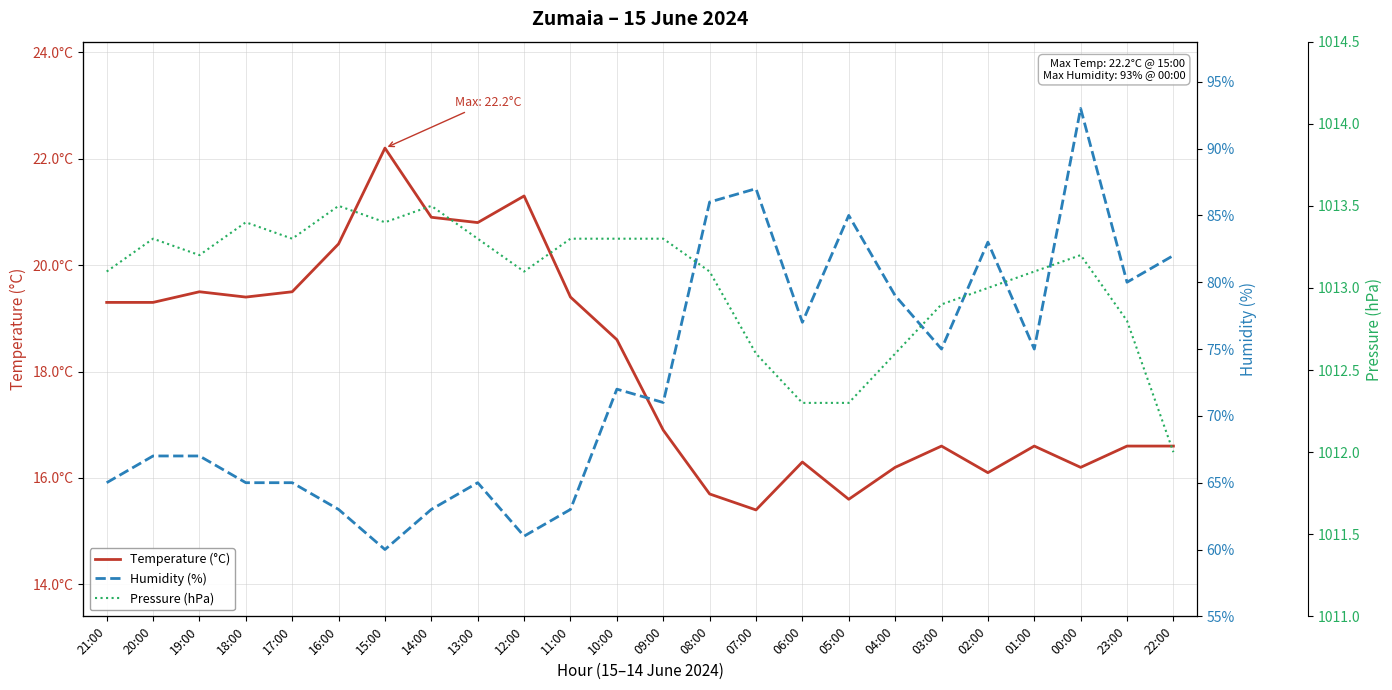

What is the label of the 18th point from the left?

04:00